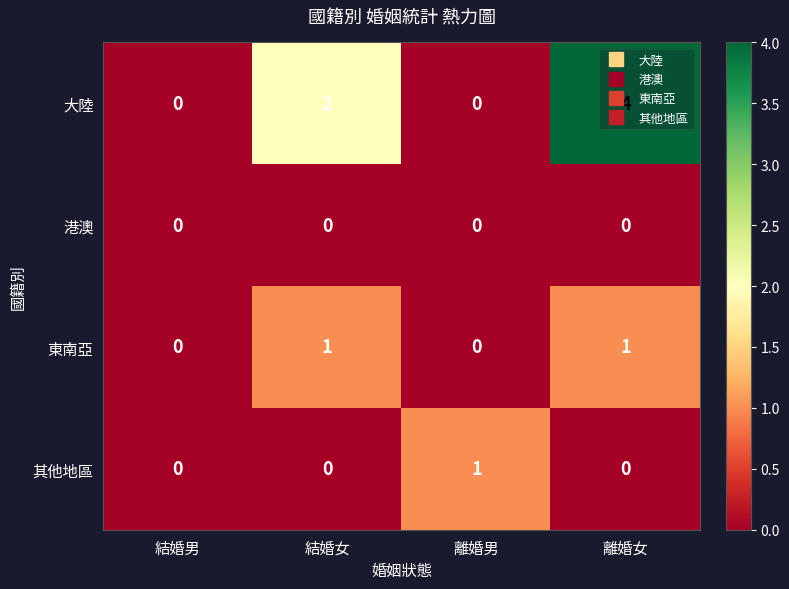

The 港澳 series shows 0 at 離婚女. True or false?

True